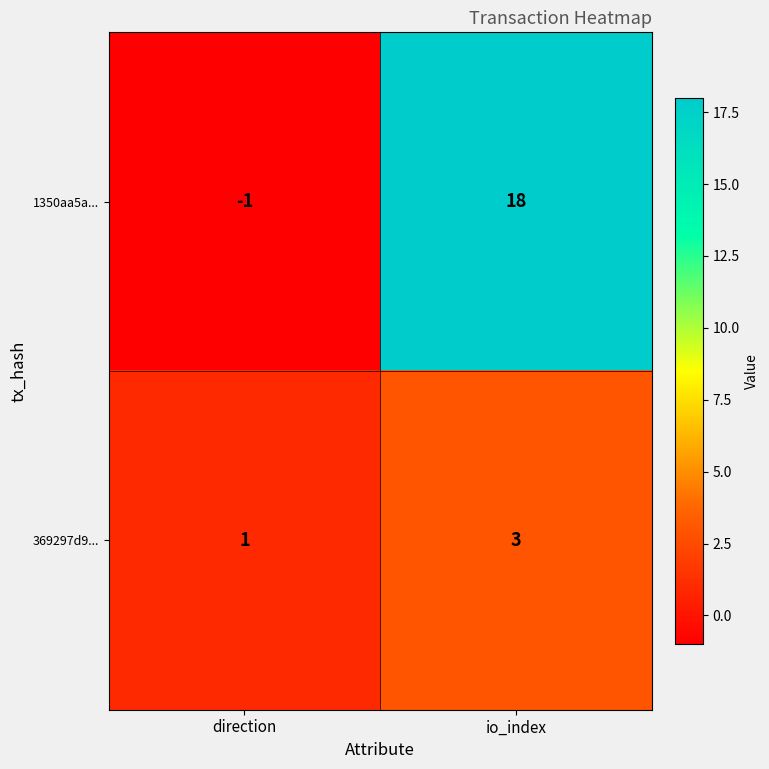

Rank the series by their maximum value, from highest to lowest.

1350aa5a..., 369297d9...